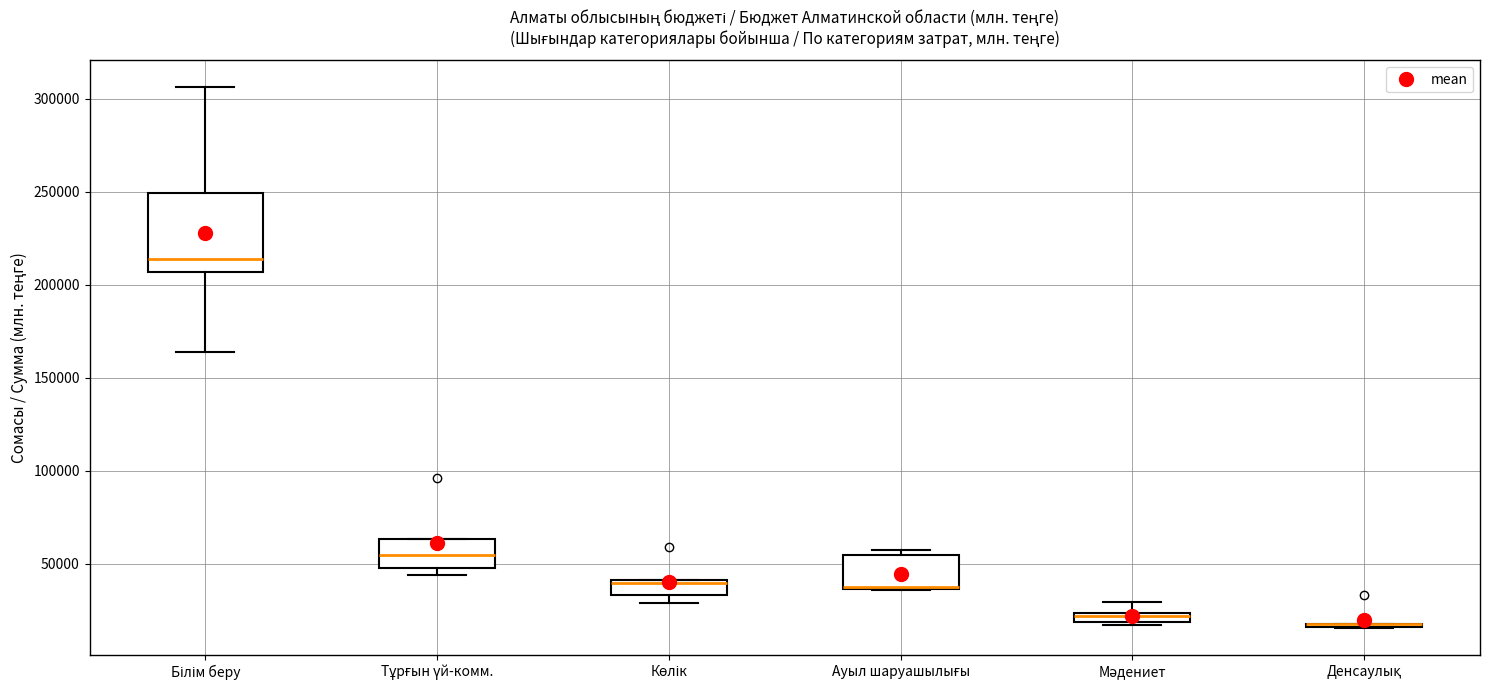

Comparing the boxes themselves (not the whiskers), which one is the tallest?

Білім беру